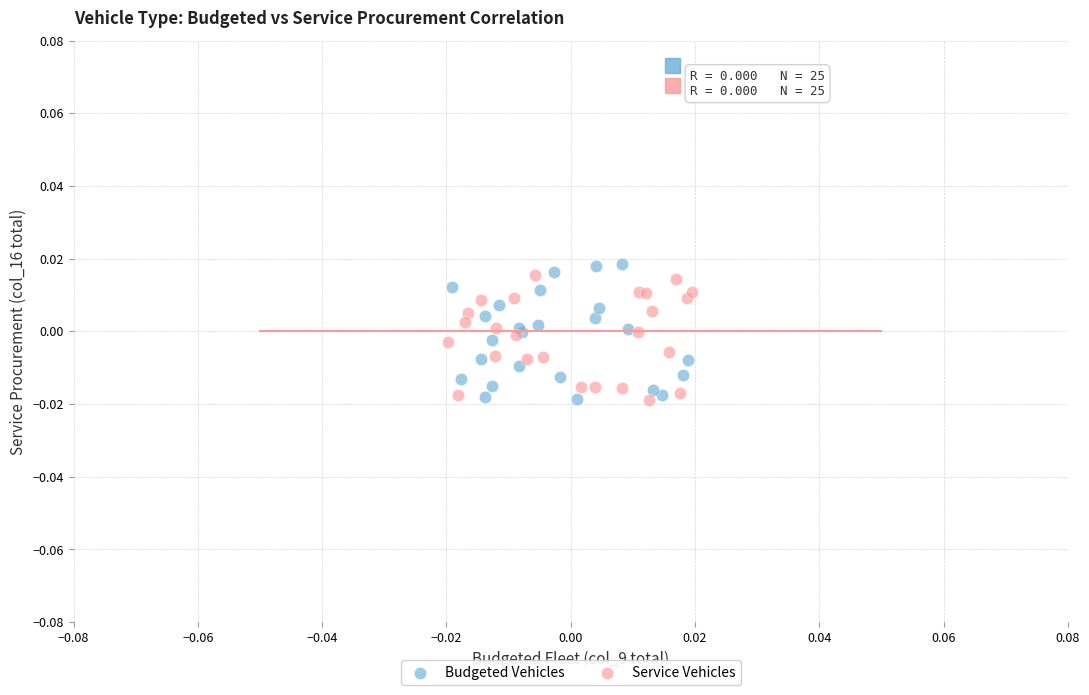

Which series reaches the maximum Y coordinate?

Budgeted Vehicles